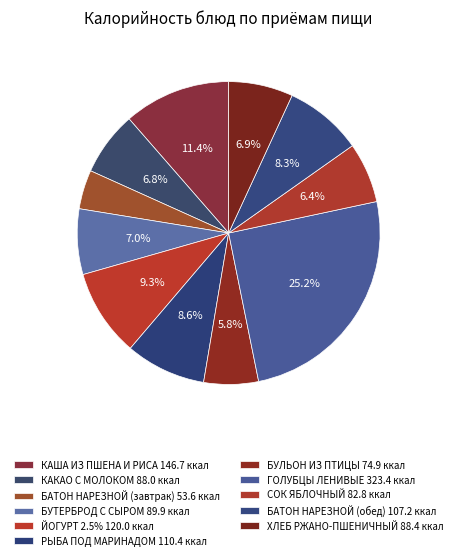

What percentage is the ХЛЕБ РЖАНО-ПШЕНИЧНЫЙ slice, to the nearest percent?

7%